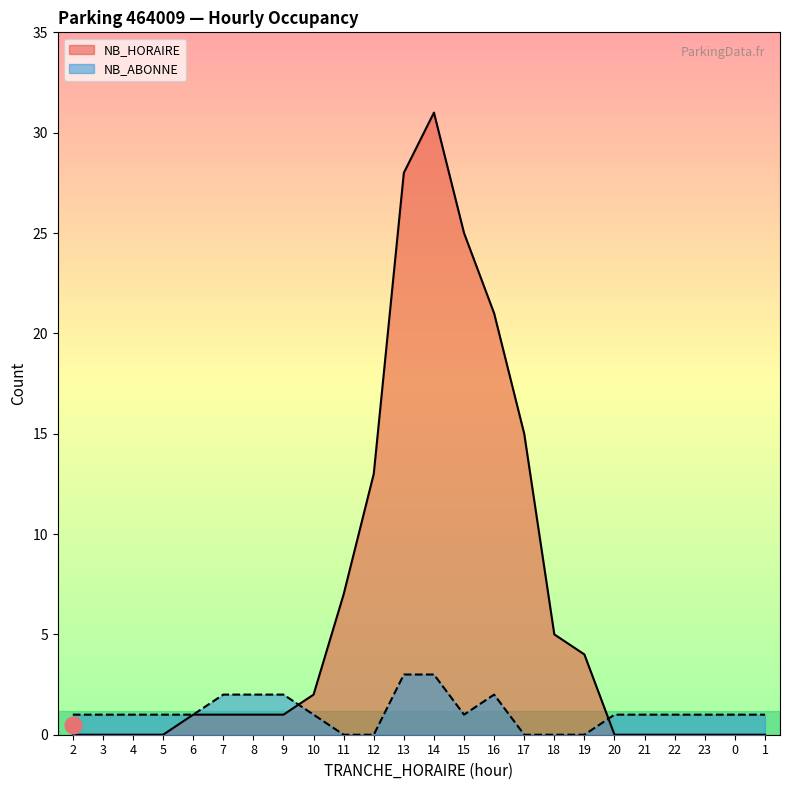

Count the NB_ABONNE values in the range 1 to 2.

17